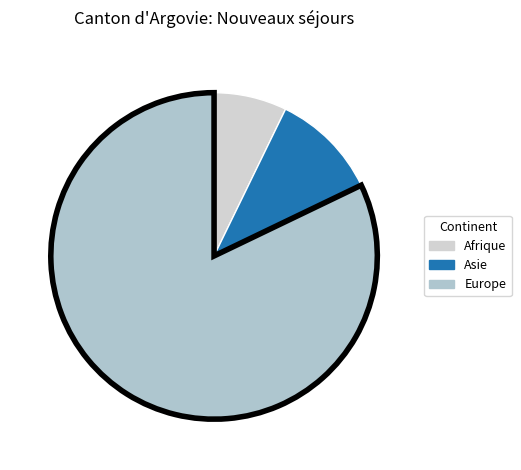

Which slice is the smallest?

Afrique